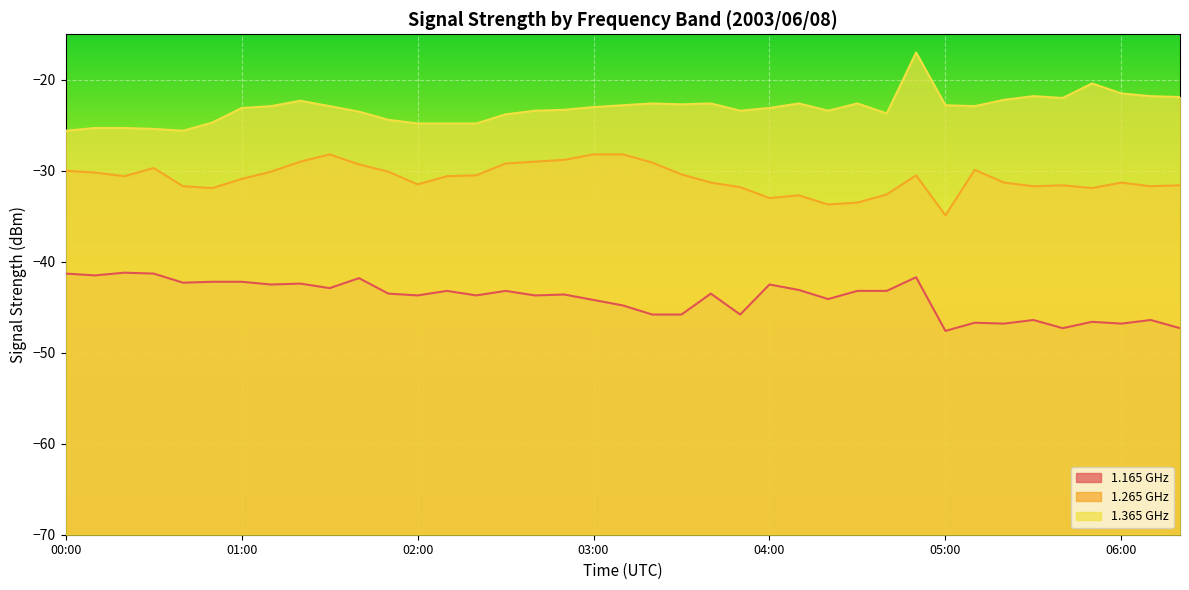

What position from the right is 05:00?

9